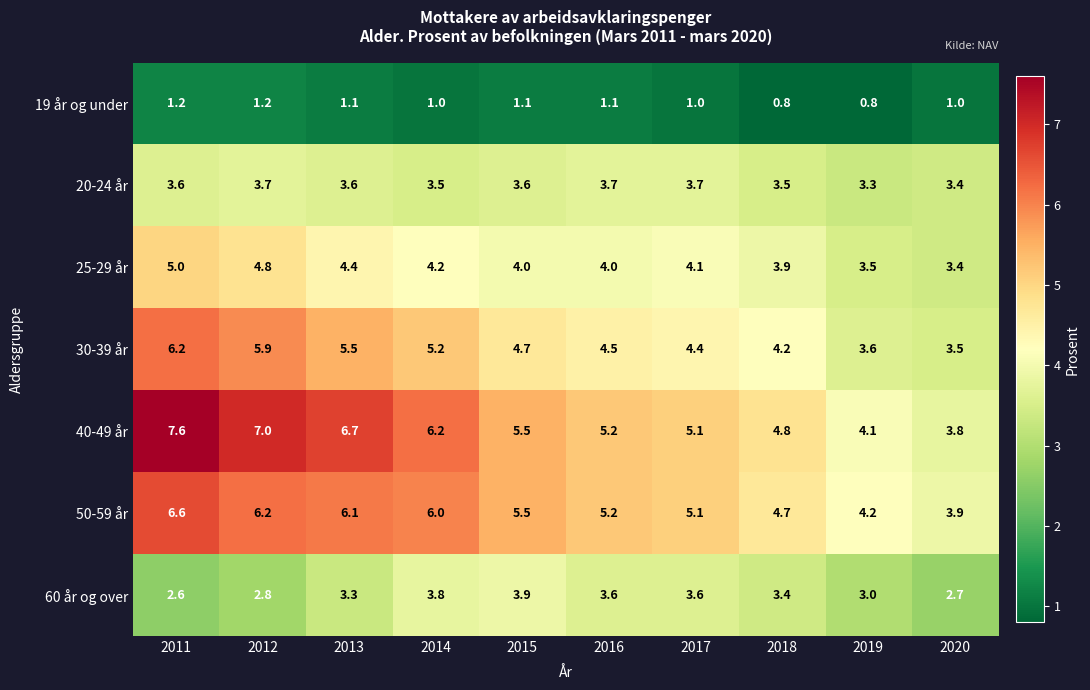

Rank the series by their maximum value, from highest to lowest.

40-49 år, 50-59 år, 30-39 år, 25-29 år, 60 år og over, 20-24 år, 19 år og under